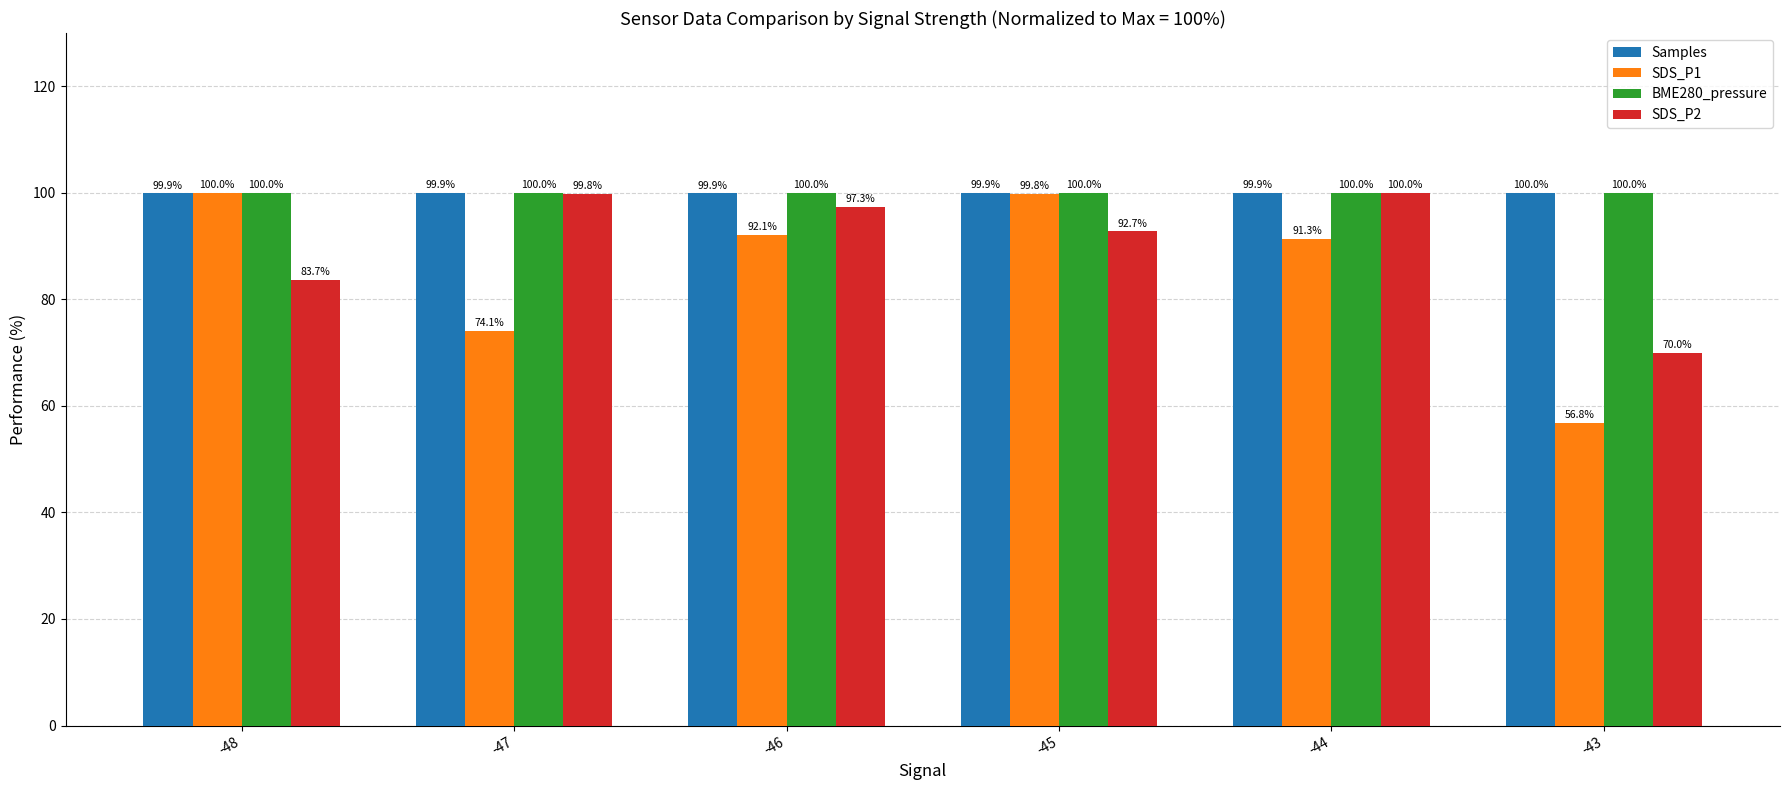

Where is SDS_P2 nearest to the value 85?

-48